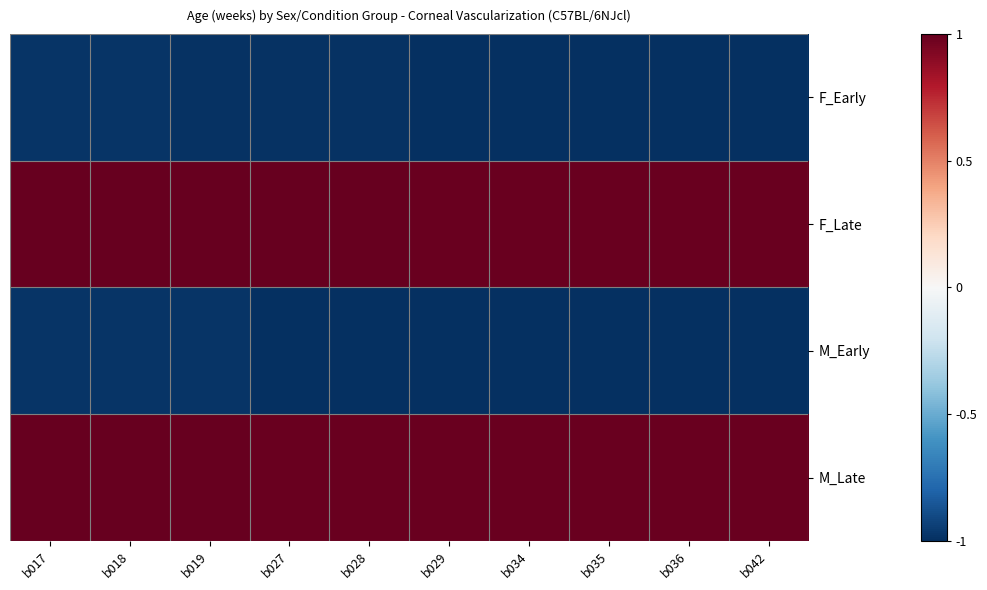

Reading left to right, what are all the values shown in this chart?

F_Early: b017=-1.0	b018=-1.0	b019=-1.0	b027=-1.0	b028=-1.0	b029=-1.0	b034=-1.0	b035=-1.0	b036=-1.0	b042=-1.0
F_Late: b017=1.0	b018=1.0	b019=1.0	b027=1.0	b028=1.0	b029=1.0	b034=1.0	b035=1.0	b036=1.0	b042=1.0
M_Early: b017=-1.0	b018=-1.0	b019=-1.0	b027=-1.0	b028=-1.0	b029=-1.0	b034=-1.0	b035=-1.0	b036=-1.0	b042=-1.0
M_Late: b017=1.0	b018=1.0	b019=1.0	b027=1.0	b028=1.0	b029=1.0	b034=1.0	b035=1.0	b036=1.0	b042=1.0